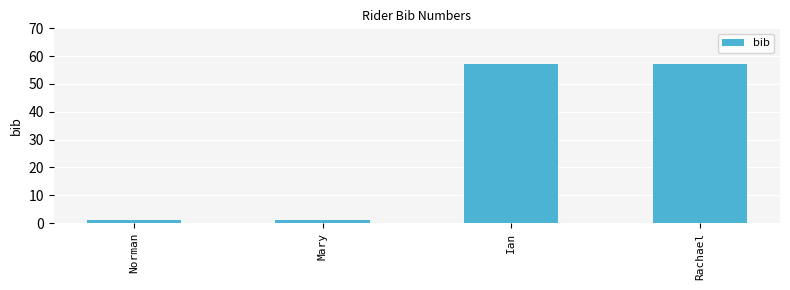

What is the maximum value shown in the chart?

57